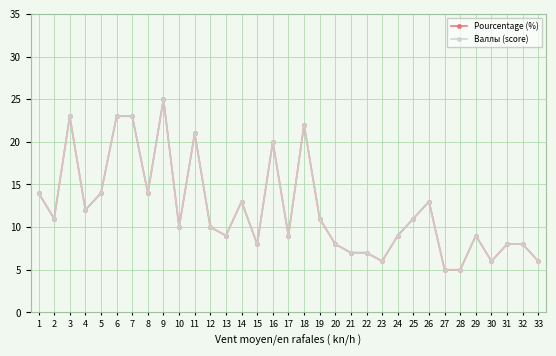

The value of Baллы (score) at 33 is 6.0. True or false?

True